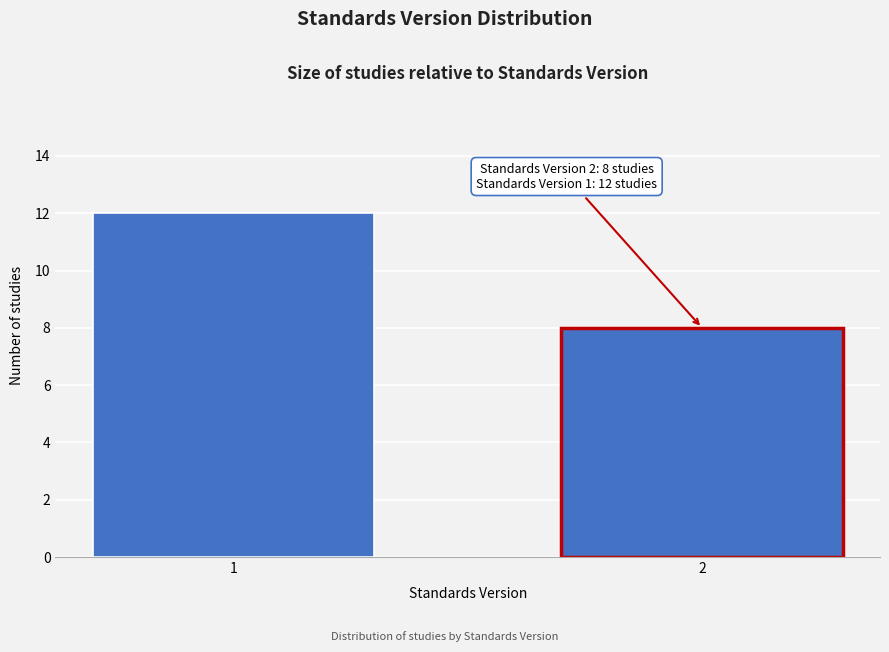

Reading left to right, list all the values displayed in this chart.

12	8